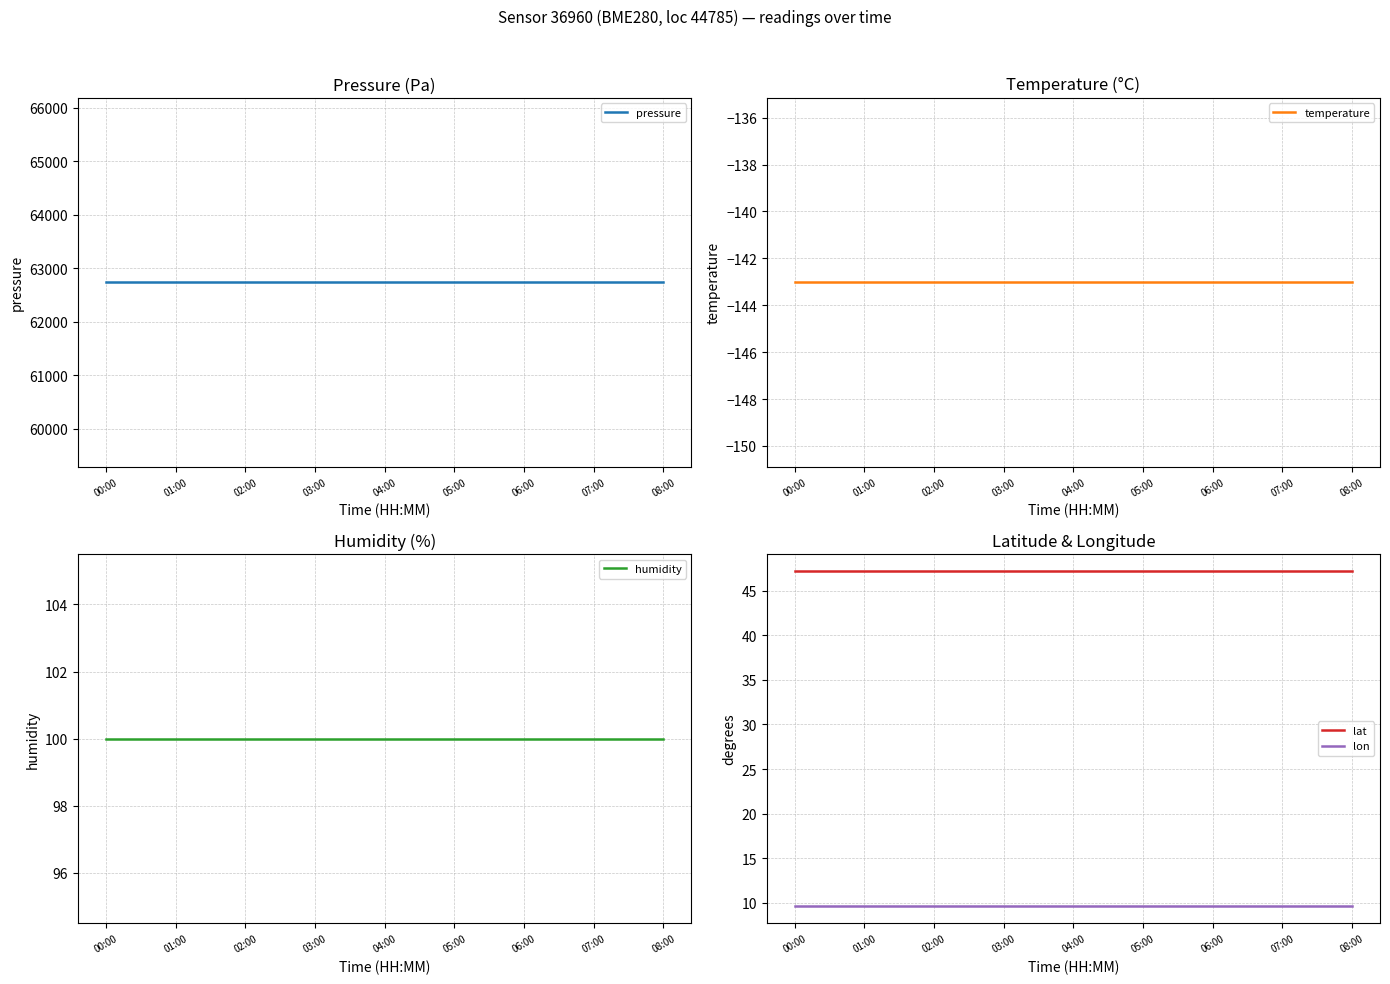

How many distinct data groups are displayed?

5